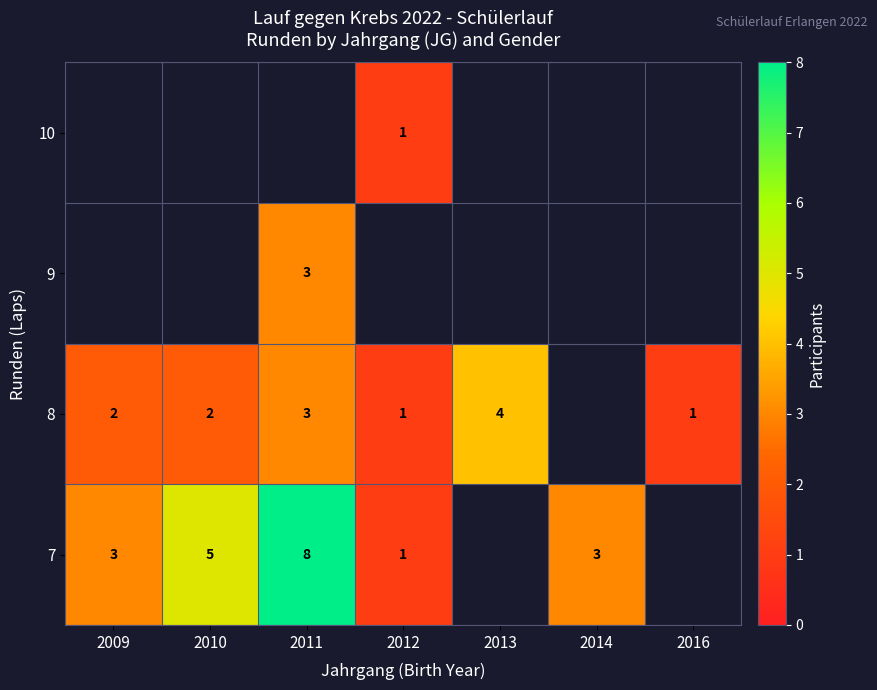

At how many categories does at least one series exceed 2?

5